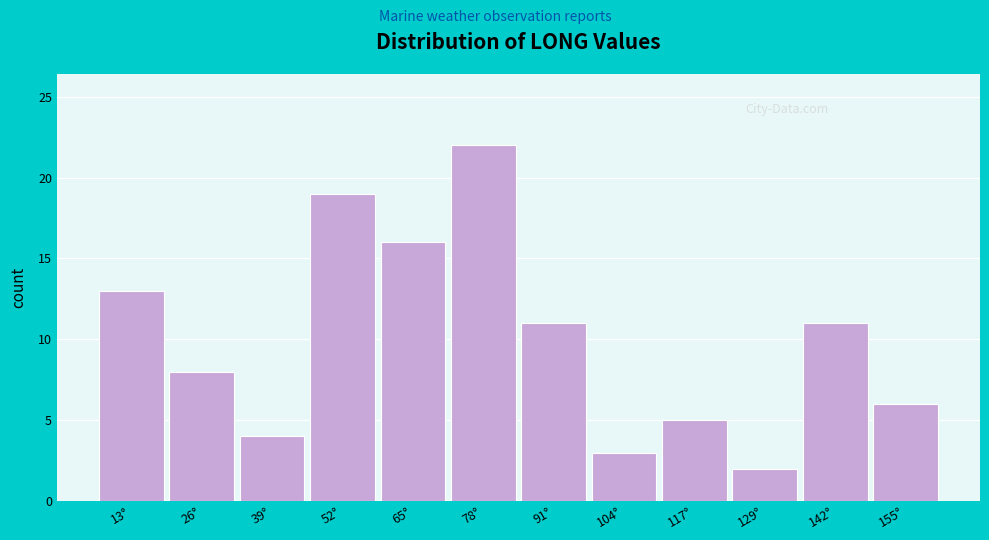

Reading left to right, extract all data points from this chart.

13°=13	26°=8	39°=4	52°=19	65°=16	78°=22	91°=11	104°=3	117°=5	129°=2	142°=11	155°=6